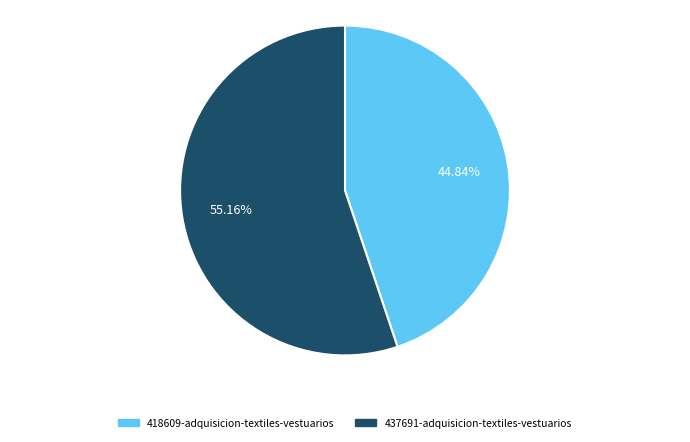

To the nearest percent, what portion does 437691-adquisicion-textiles-vestuarios represent?

55%